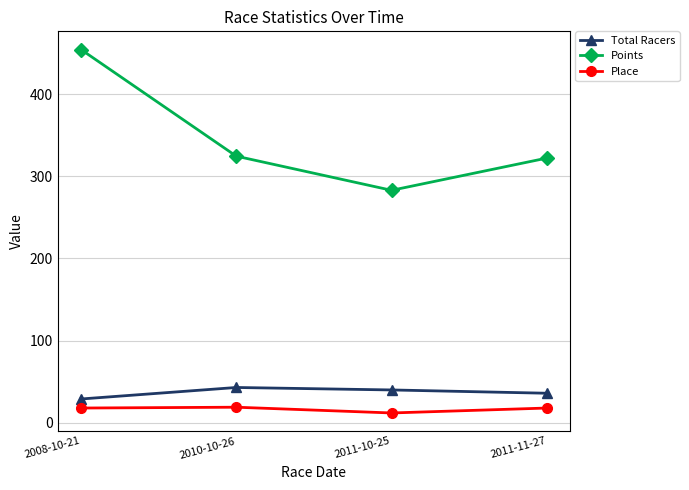

What is the value of the Total Racers point at the 4th from the left?

36.0